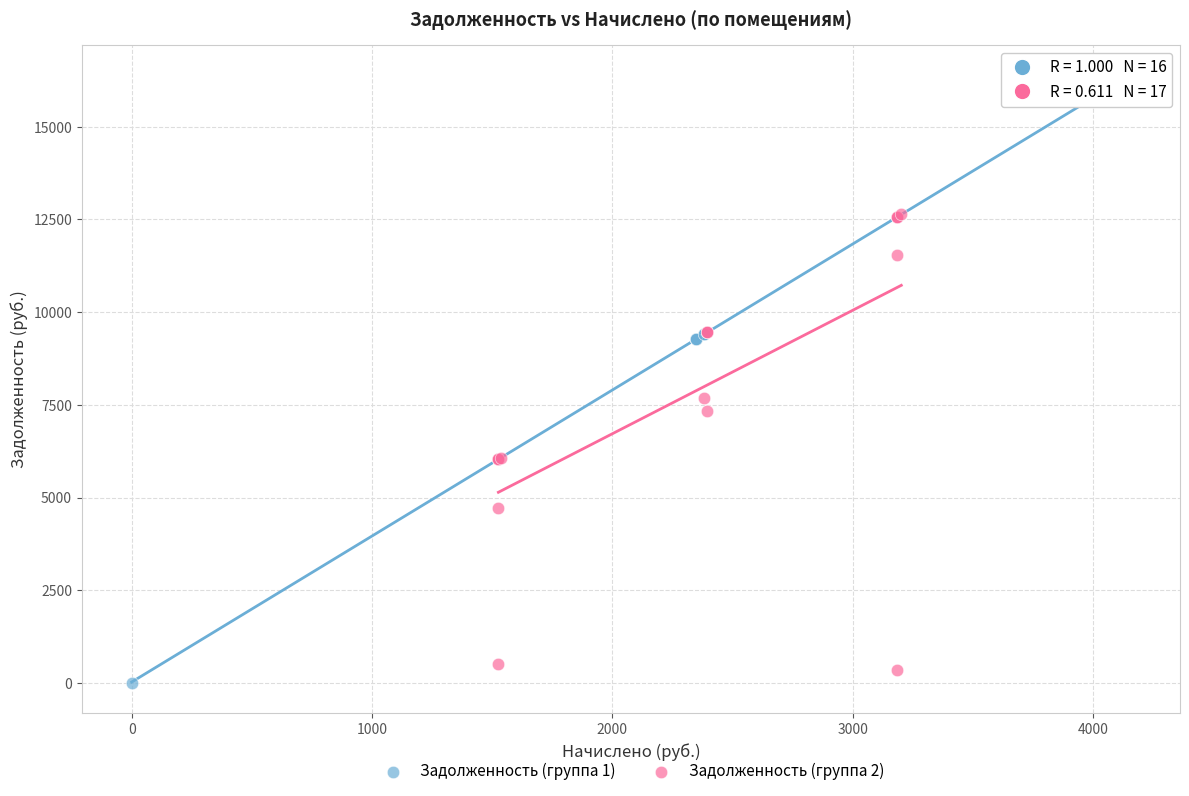

Which series contains the highest Y value?

Задолженность (группа 1)